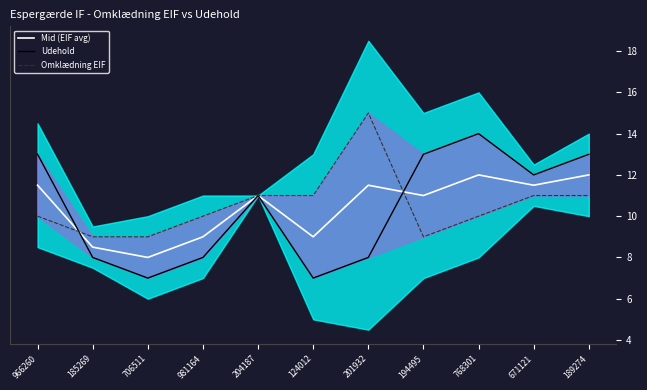

What is the sum of the Omklædning EIF values at 966260 and 671121?

21.0